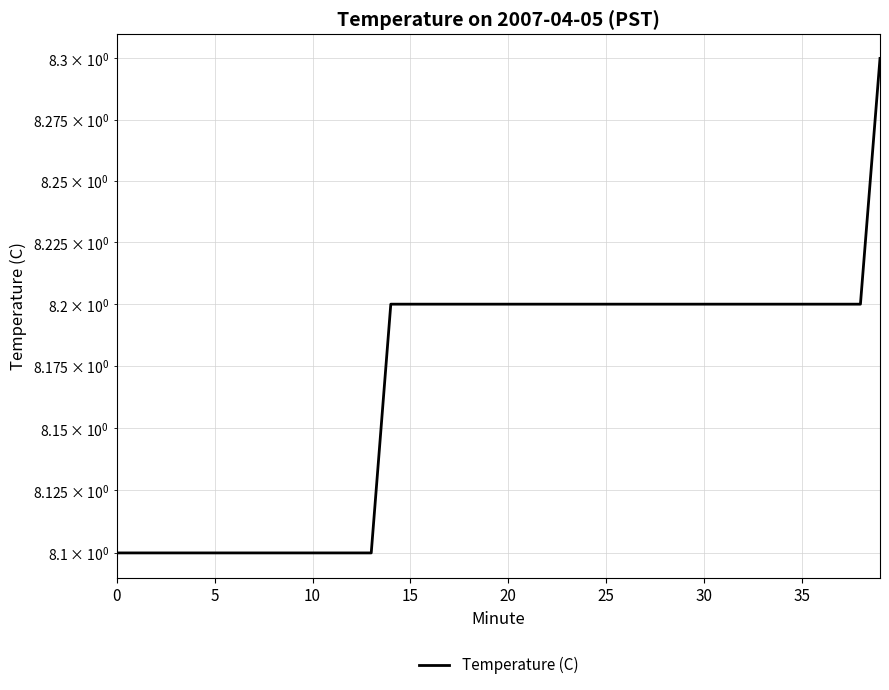

What is the maximum value shown in the chart?

8.3